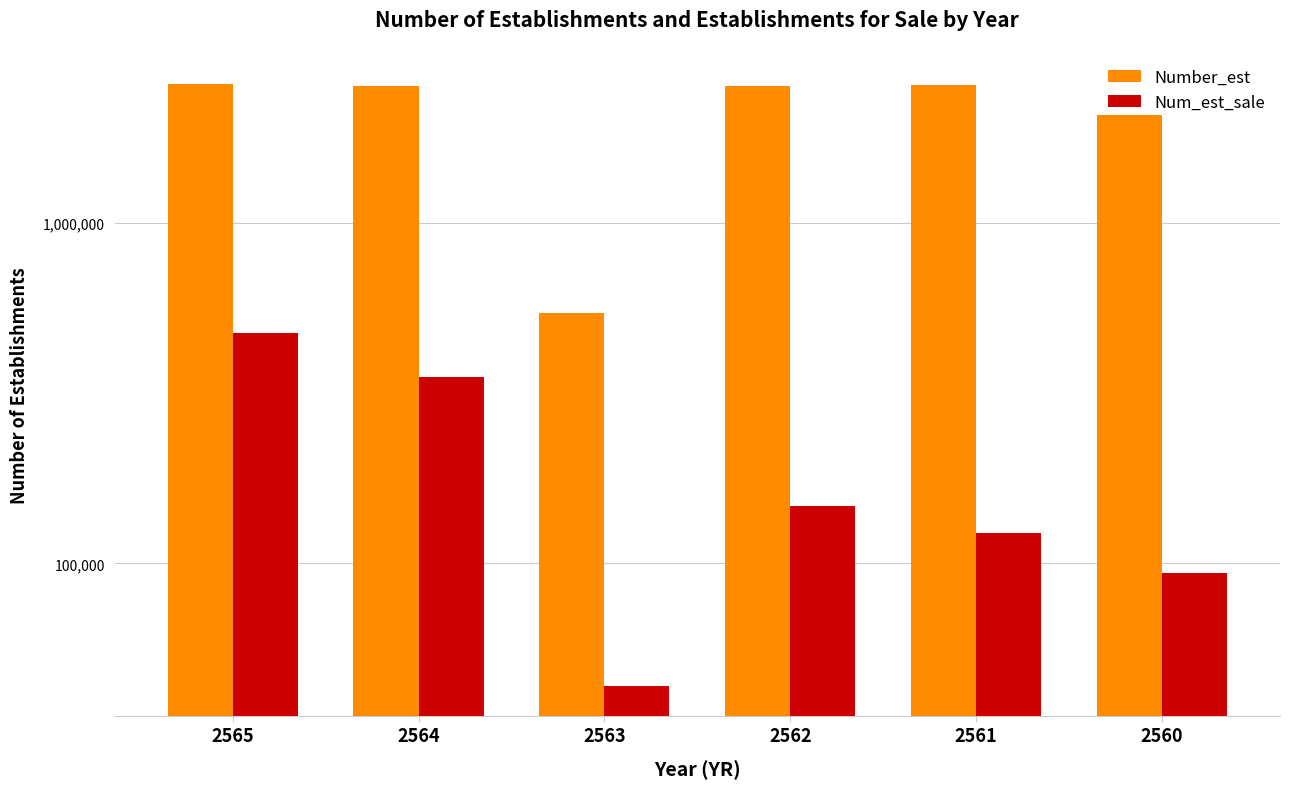

What are all the series names shown in the legend?

Number_est, Num_est_sale